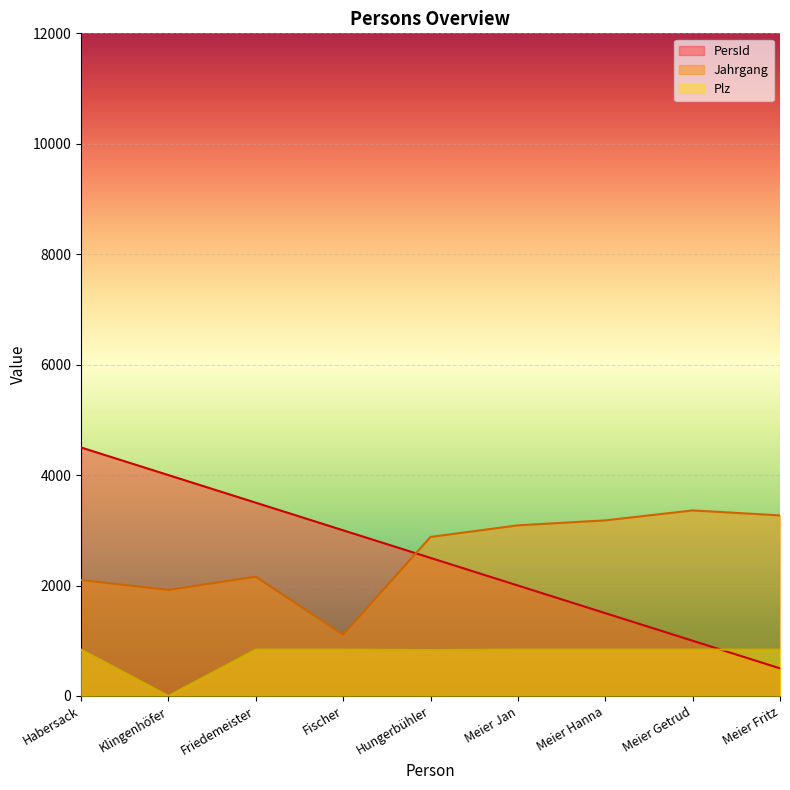

Reading right to left, extract all data points from this chart.

PersId: Meier Fritz=500.0	Meier Getrud=1000.0	Meier Hanna=1500.0	Meier Jan=2000.0	Hungerbühler=2500.0	Fischer=3000.0	Friedemeister=3500.0	Klingenhöfer=4000.0	Habersack=4500.0
Jahrgang: Meier Fritz=3270.0	Meier Getrud=3360.0	Meier Hanna=3180.0	Meier Jan=3090.0	Hungerbühler=2880.0	Fischer=1110.0	Friedemeister=2160.0	Klingenhöfer=1920.0	Habersack=2100.0
Plz: Meier Fritz=840.0	Meier Getrud=840.0	Meier Hanna=840.0	Meier Jan=840.0	Hungerbühler=832.0	Fischer=840.0	Friedemeister=840.3	Klingenhöfer=0.0	Habersack=840.6